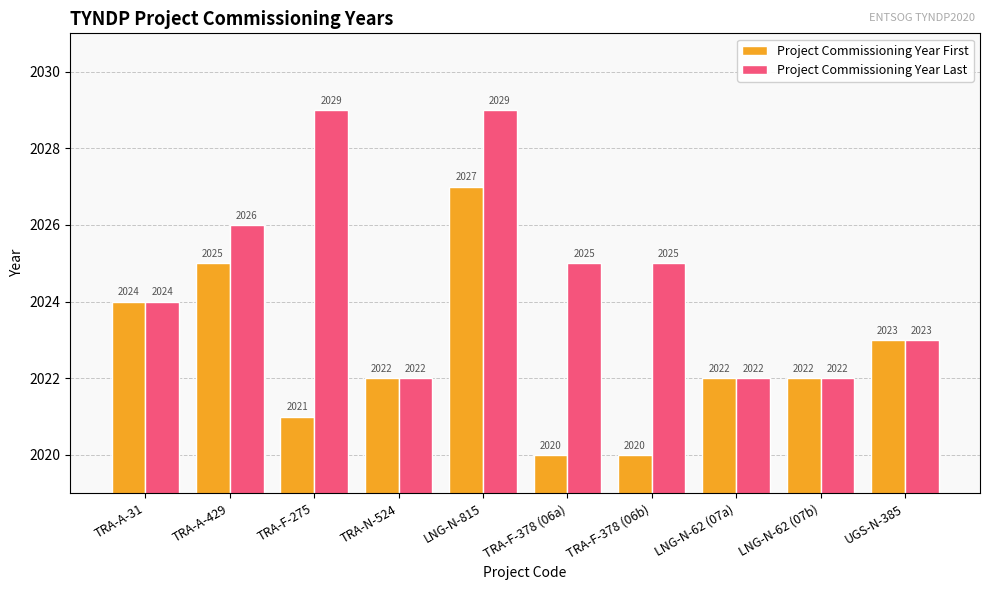

Reading right to left, what are all the values shown in this chart?

Project Commissioning Year First: UGS-N-385=2023	LNG-N-62 (07b)=2022	LNG-N-62 (07a)=2022	TRA-F-378 (06b)=2020	TRA-F-378 (06a)=2020	LNG-N-815=2027	TRA-N-524=2022	TRA-F-275=2021	TRA-A-429=2025	TRA-A-31=2024
Project Commissioning Year Last: UGS-N-385=2023	LNG-N-62 (07b)=2022	LNG-N-62 (07a)=2022	TRA-F-378 (06b)=2025	TRA-F-378 (06a)=2025	LNG-N-815=2029	TRA-N-524=2022	TRA-F-275=2029	TRA-A-429=2026	TRA-A-31=2024